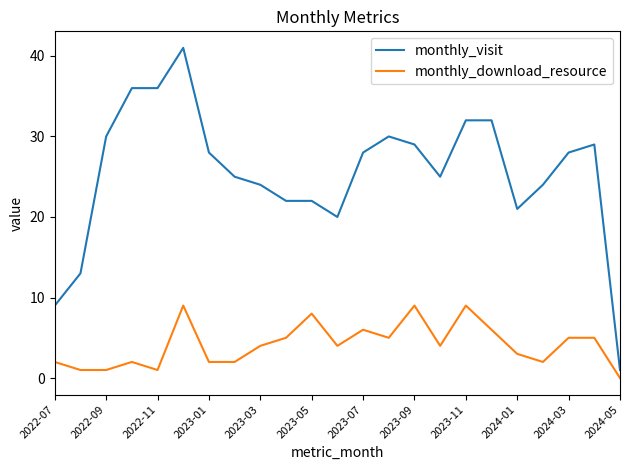

What is the maximum value shown in the chart?

41